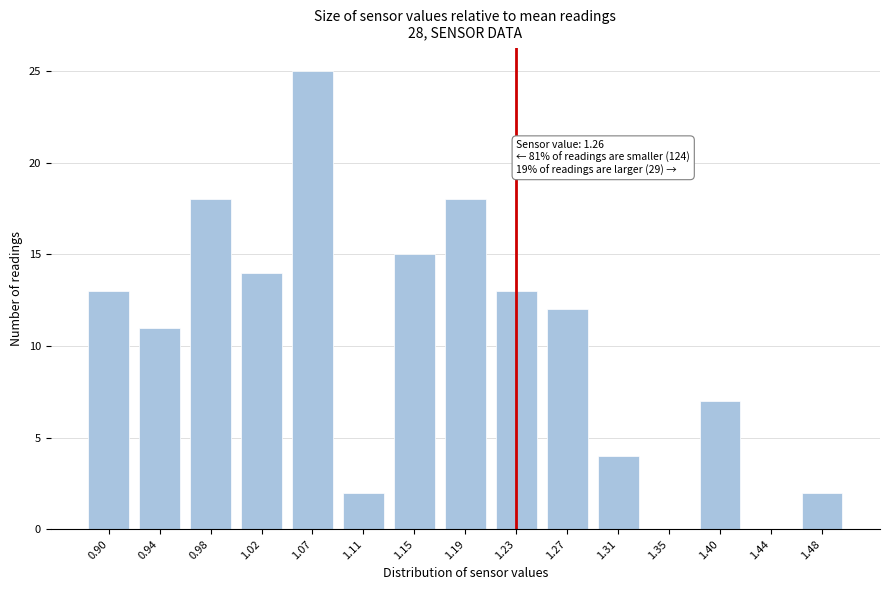

Reading left to right, what are all the values shown in this chart?

0.90=13	0.94=11	0.98=18	1.02=14	1.07=25	1.11=2	1.15=15	1.19=18	1.23=13	1.27=12	1.31=4	1.35=0	1.40=7	1.44=0	1.48=2